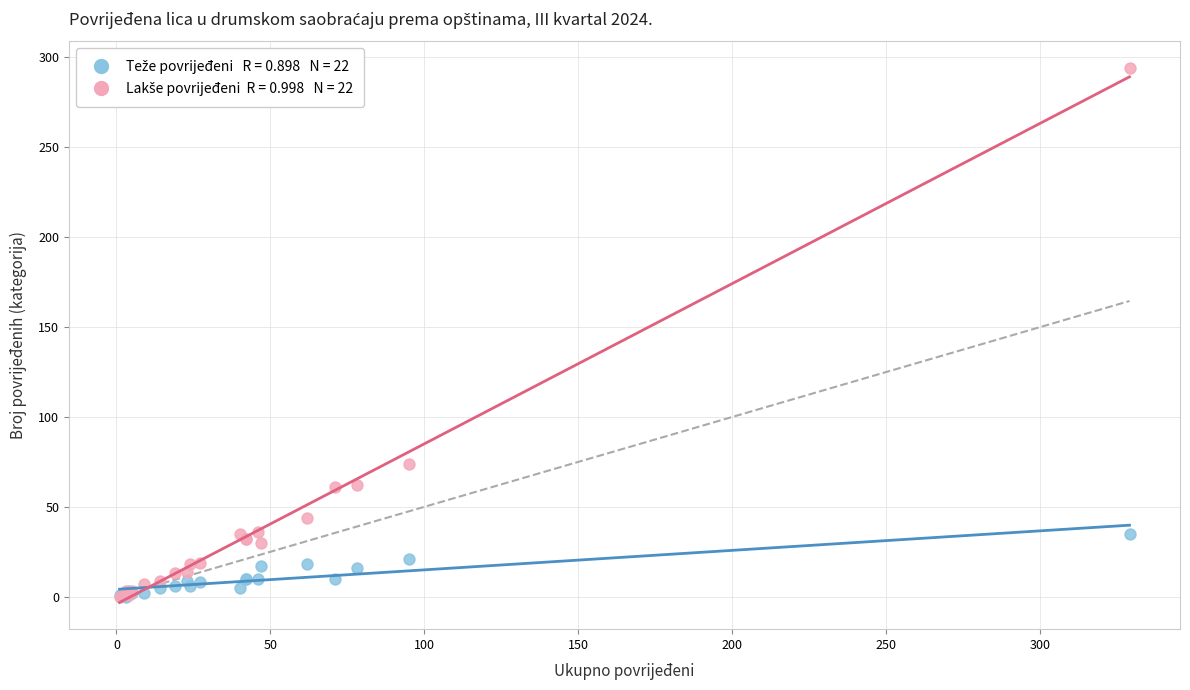

Across all series, what Y value is closest to 147?

74